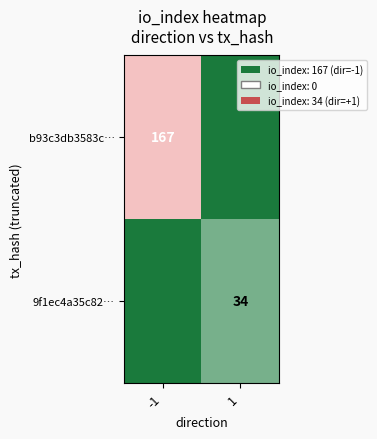

The 9f1ec4a35c82… series shows 51 at 1. True or false?

False